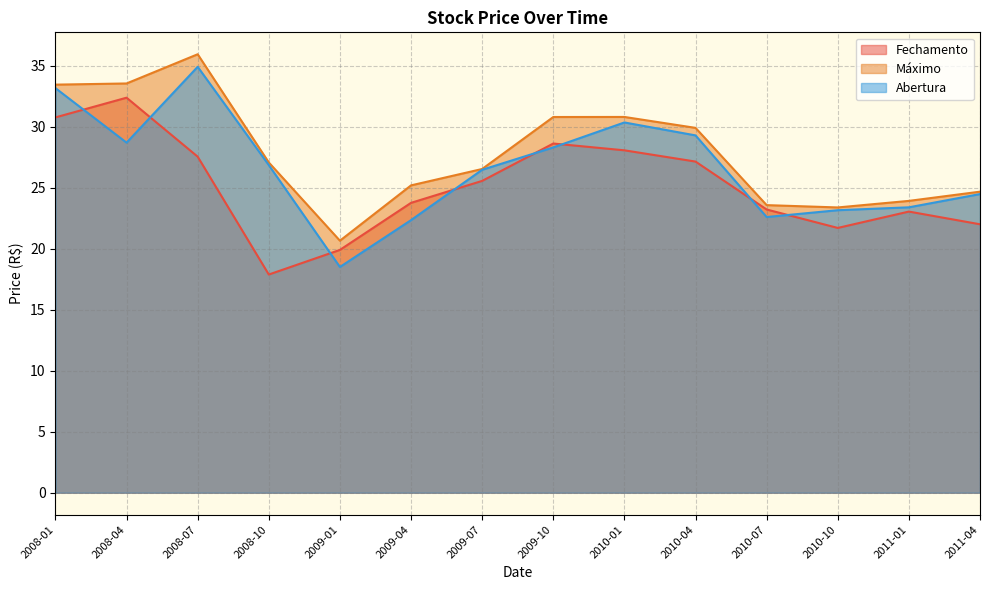

Reading left to right, what are all the values shown in this chart?

Fechamento: 30.8	32.4	27.5	17.9	19.9	23.8	25.6	28.6	28.1	27.1	23.2	21.7	23.0	22.0
Máximo: 33.4	33.5	35.9	27.1	20.7	25.2	26.5	30.8	30.8	29.9	23.6	23.4	23.9	24.7
Abertura: 33.2	28.7	34.9	26.9	18.5	22.3	26.5	28.3	30.3	29.3	22.6	23.2	23.4	24.5